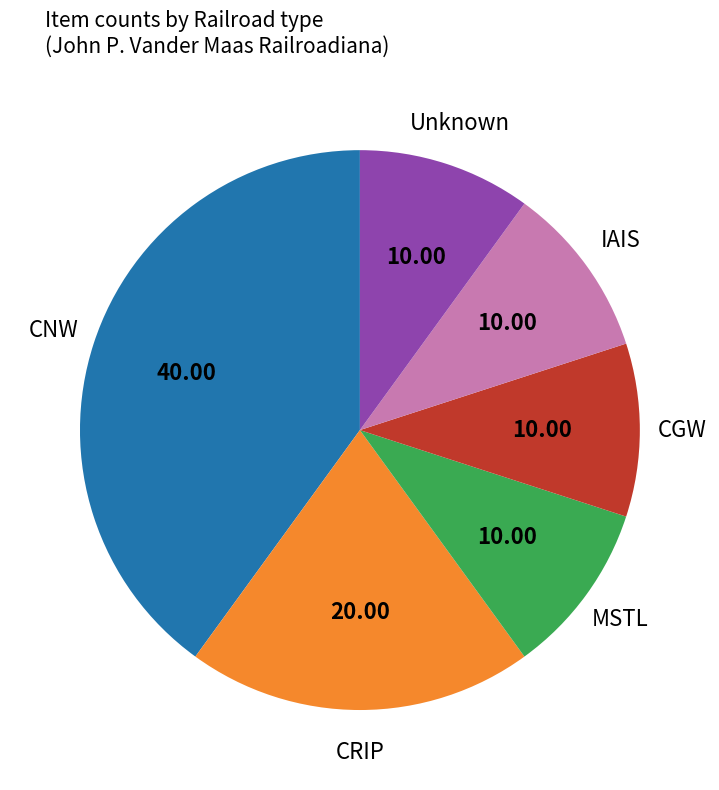

Which category has the biggest portion of the pie?

CNW